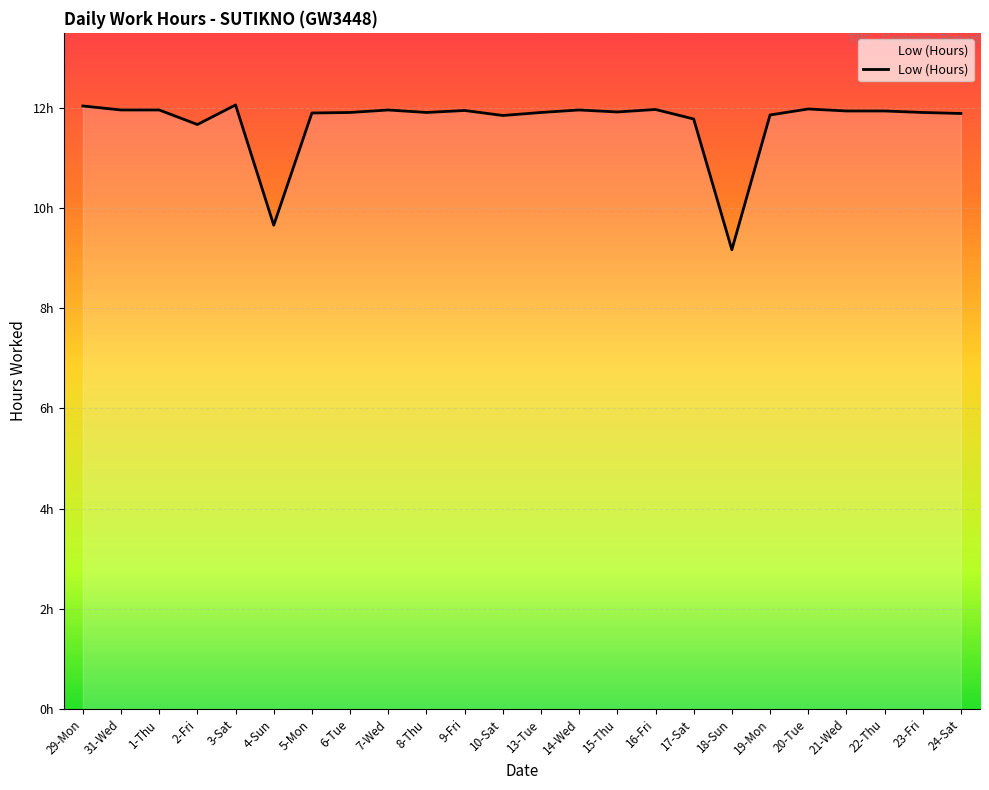

Does the chart display data point markers on the line(s)?

No